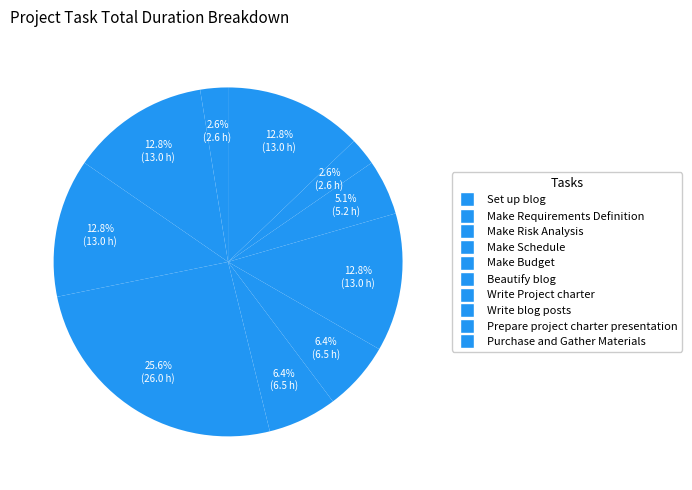

Is there any slice that represents more than half of the pie?

No